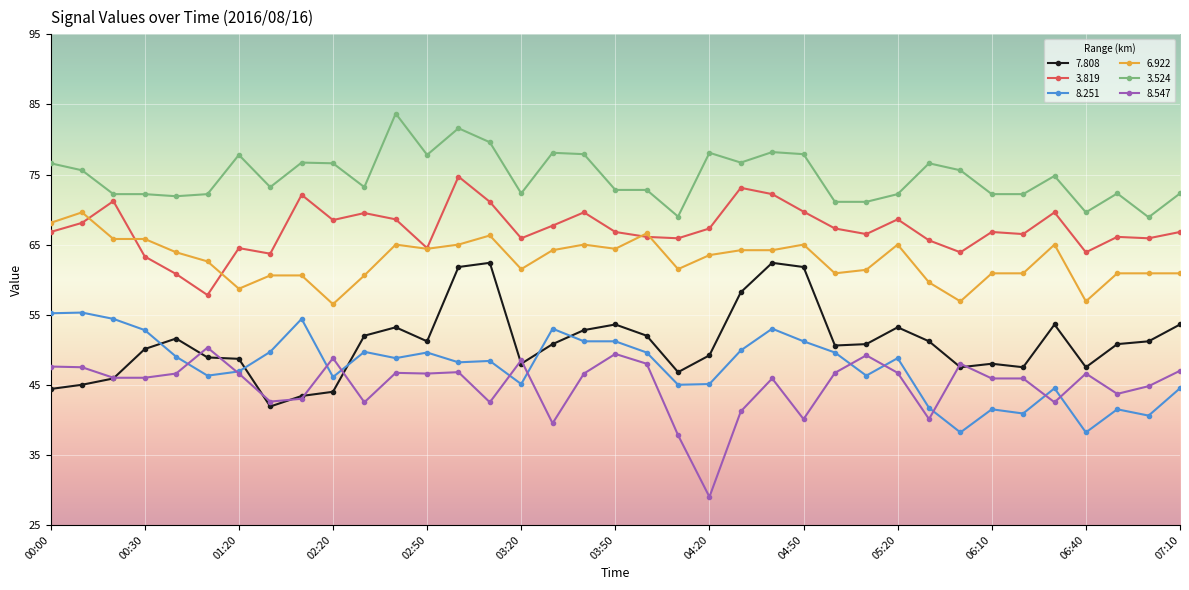

True or false: 8.547 and 6.922 intersect in this chart.

False